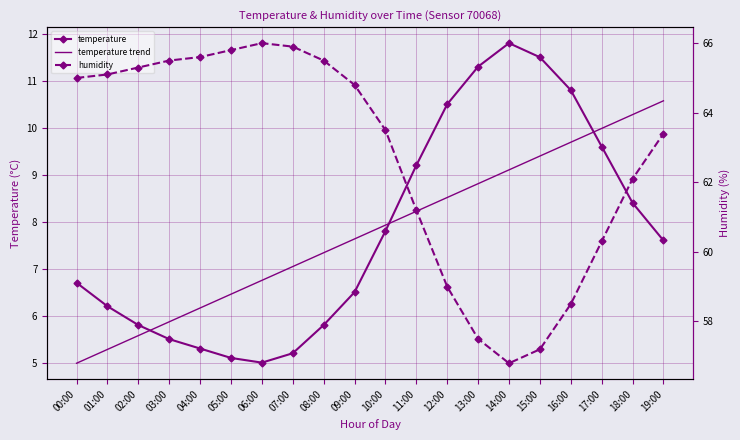

Reading left to right, list all the values displayed in this chart.

temperature: 00:00=6.7	01:00=6.2	02:00=5.8	03:00=5.5	04:00=5.3	05:00=5.1	06:00=5.0	07:00=5.2	08:00=5.8	09:00=6.5	10:00=7.8	11:00=9.2	12:00=10.5	13:00=11.3	14:00=11.8	15:00=11.5	16:00=10.8	17:00=9.6	18:00=8.4	19:00=7.6
temperature trend: 00:00=5.0	01:00=5.3	02:00=5.6	03:00=5.9	04:00=6.2	05:00=6.5	06:00=6.8	07:00=7.0	08:00=7.3	09:00=7.6	10:00=7.9	11:00=8.2	12:00=8.5	13:00=8.8	14:00=9.1	15:00=9.4	16:00=9.7	17:00=10.0	18:00=10.3	19:00=10.6
humidity: 00:00=65.0	01:00=65.1	02:00=65.3	03:00=65.5	04:00=65.6	05:00=65.8	06:00=66.0	07:00=65.9	08:00=65.5	09:00=64.8	10:00=63.5	11:00=61.2	12:00=59.0	13:00=57.5	14:00=56.8	15:00=57.2	16:00=58.5	17:00=60.3	18:00=62.1	19:00=63.4